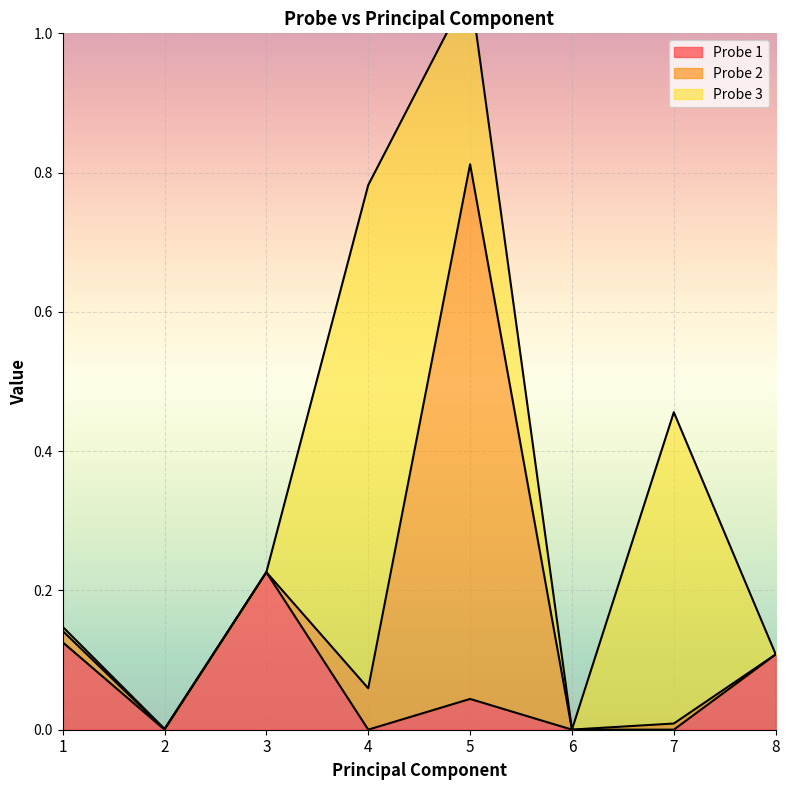

At which category is the sum across all series the highest?

5